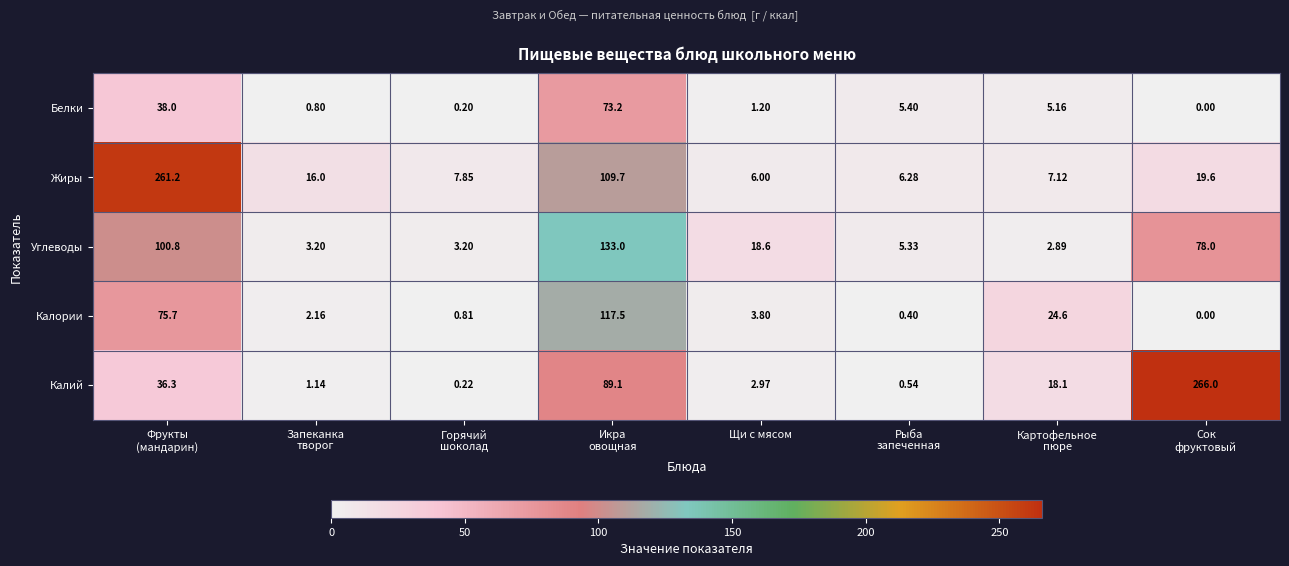

Which series has the largest total across all categories?

Жиры